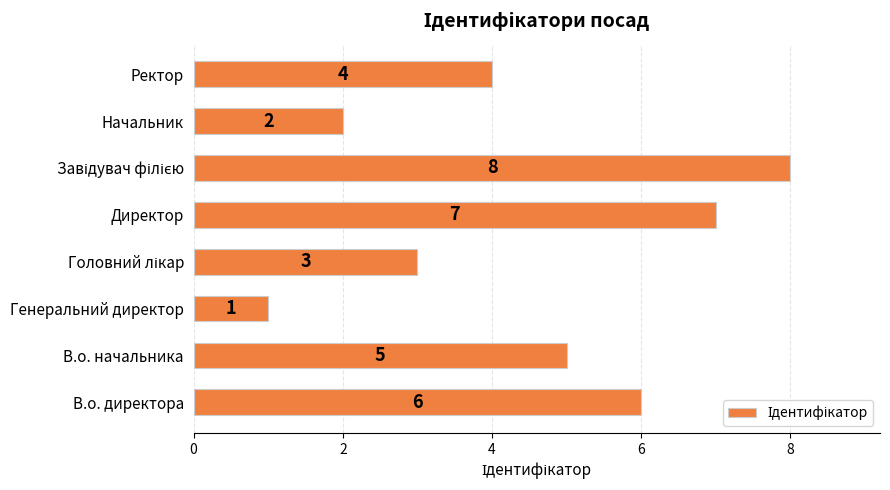

Reading top to bottom, list all the values displayed in this chart.

4	2	8	7	3	1	5	6